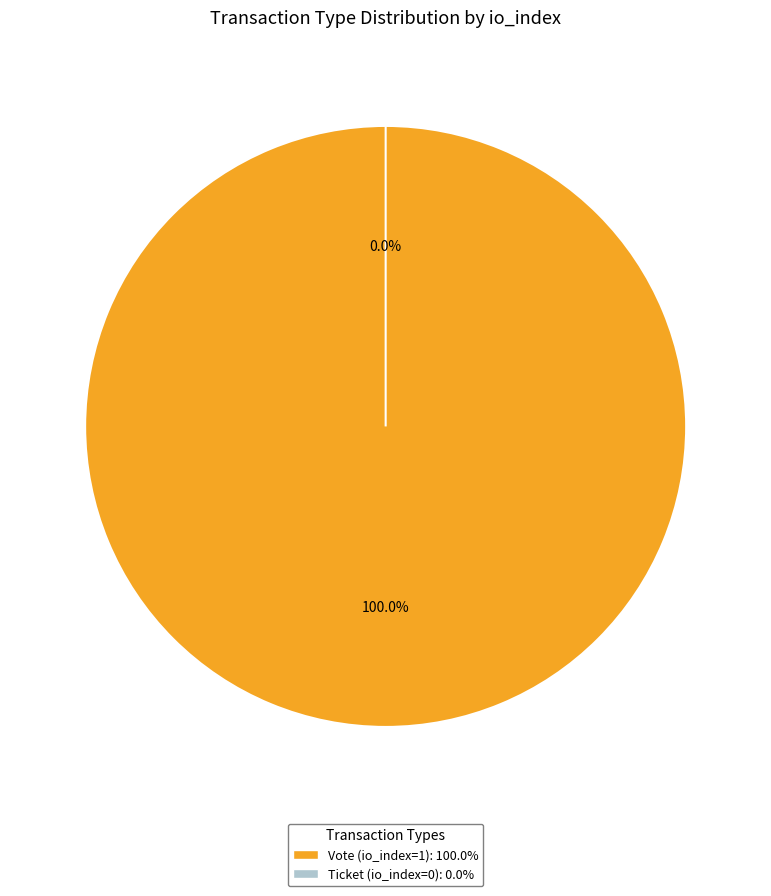

The Ticket (io_index=0) slice represents 12% of the pie. True or false?

False